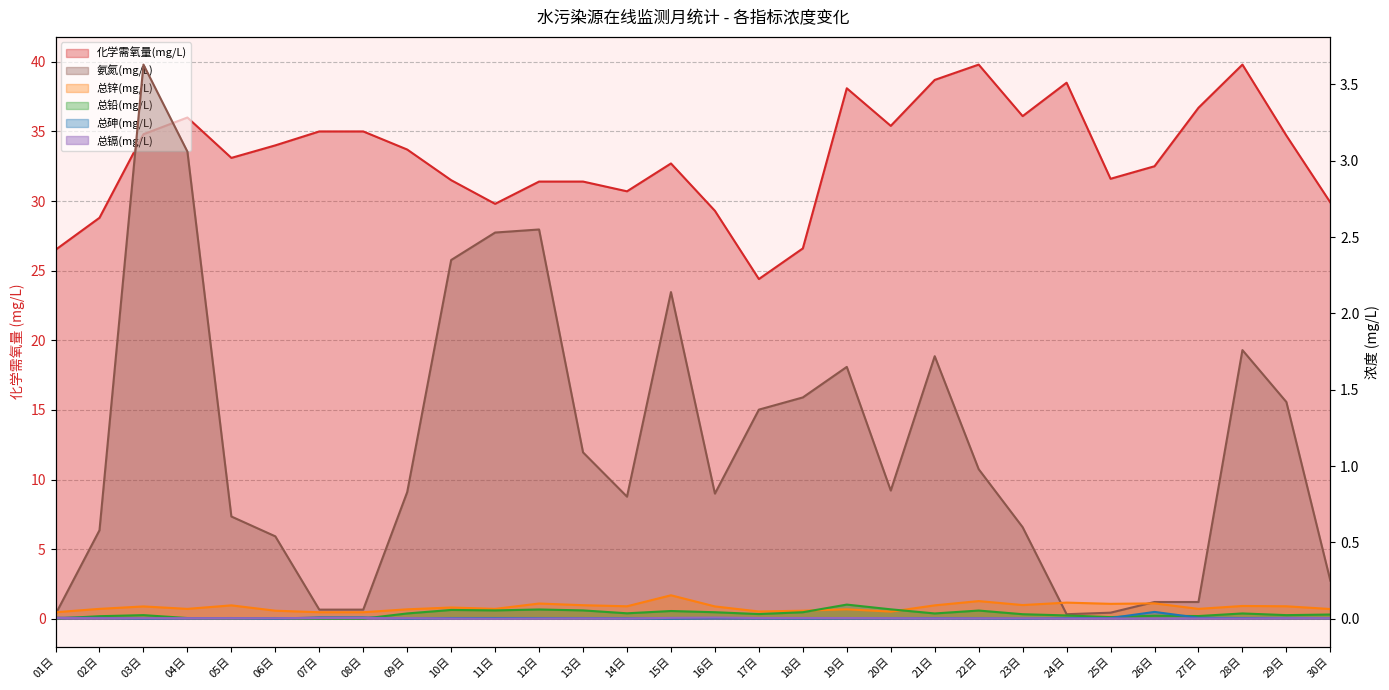

True or false: 总砷(mg/L) and 氨氮(mg/L) intersect in this chart.

False